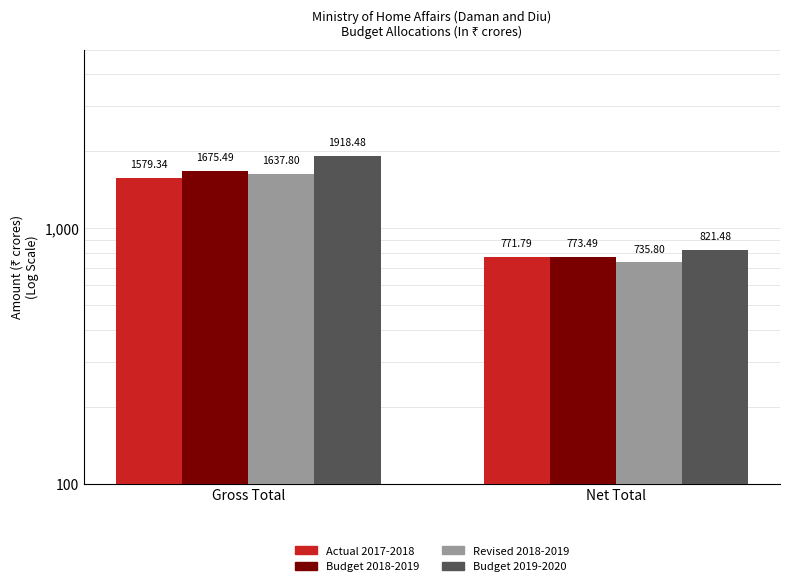

At which label does Budget 2019-2020 reach its peak?

Gross Total